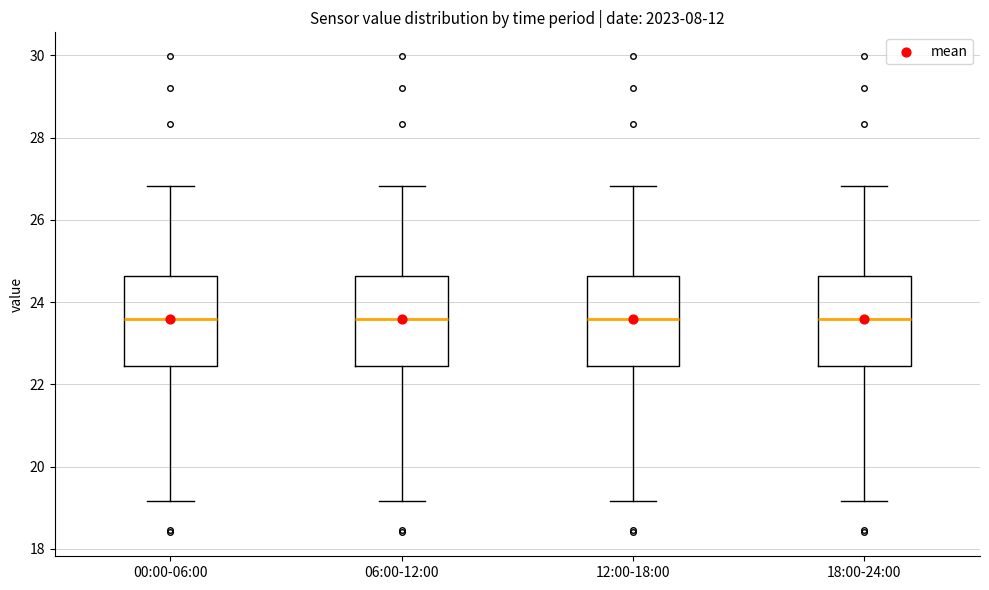

Where is the lower edge of the box for 06:00-12:00 on the y-axis? The values are not printed on the chart, so give them approximately, as read against the axis.

22.4